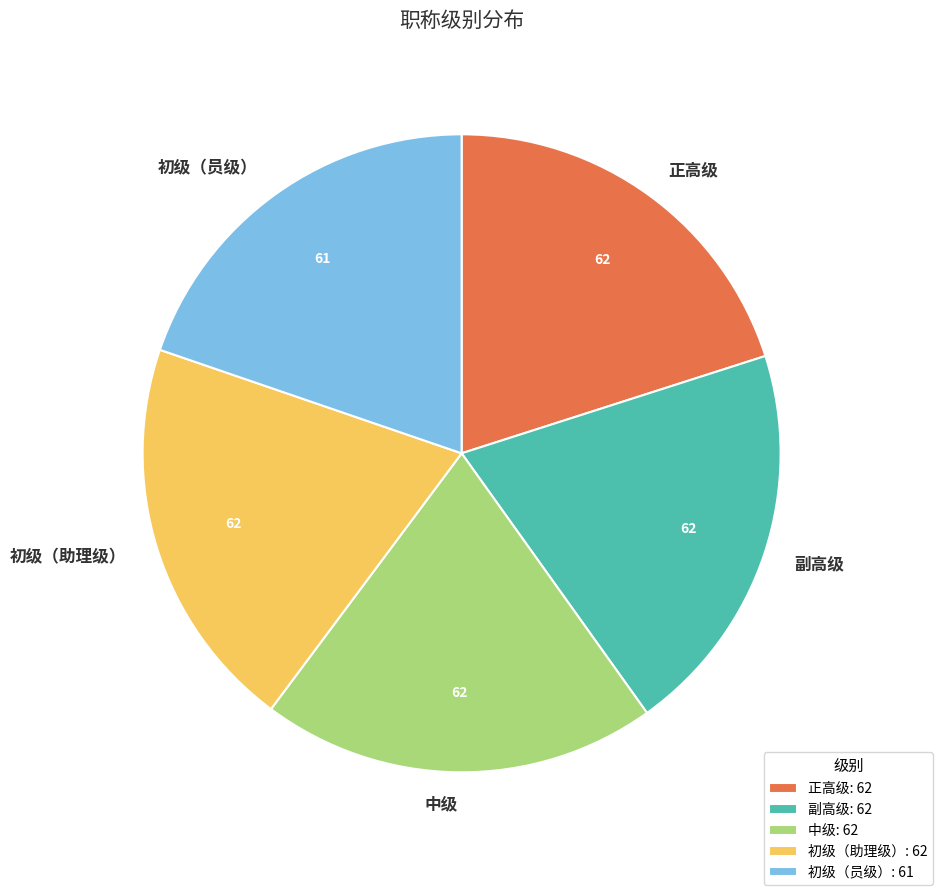

Count the number of slices in the pie.

5